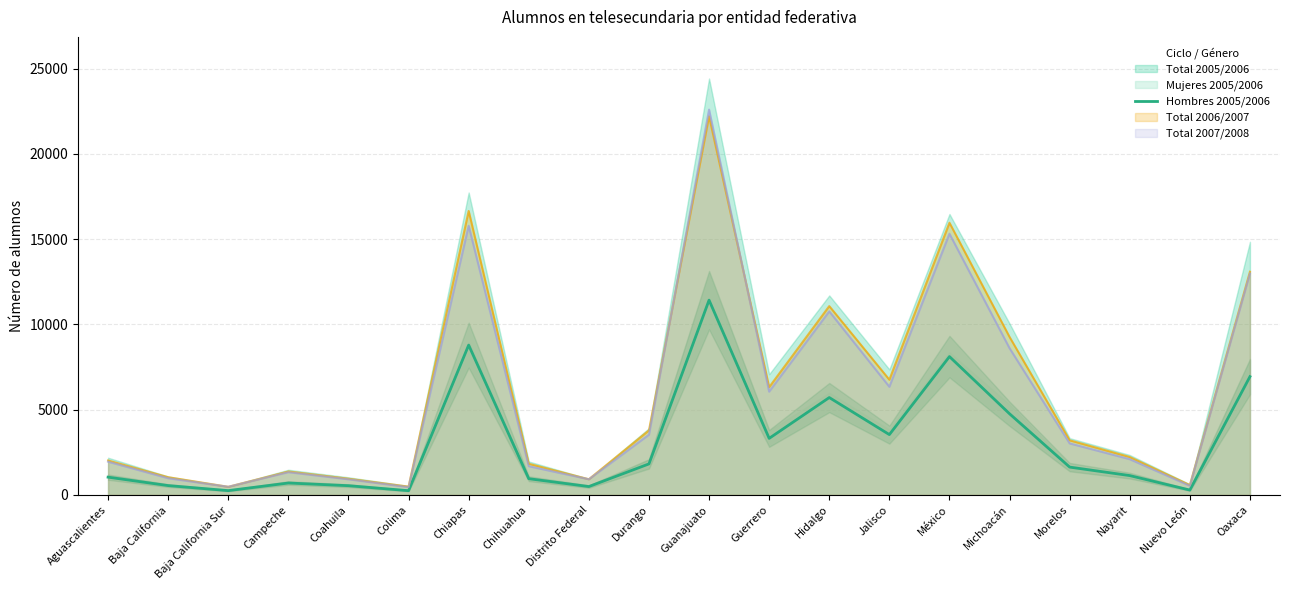

What is the ratio of the value at Colima to the value at Jalisco?

0.1